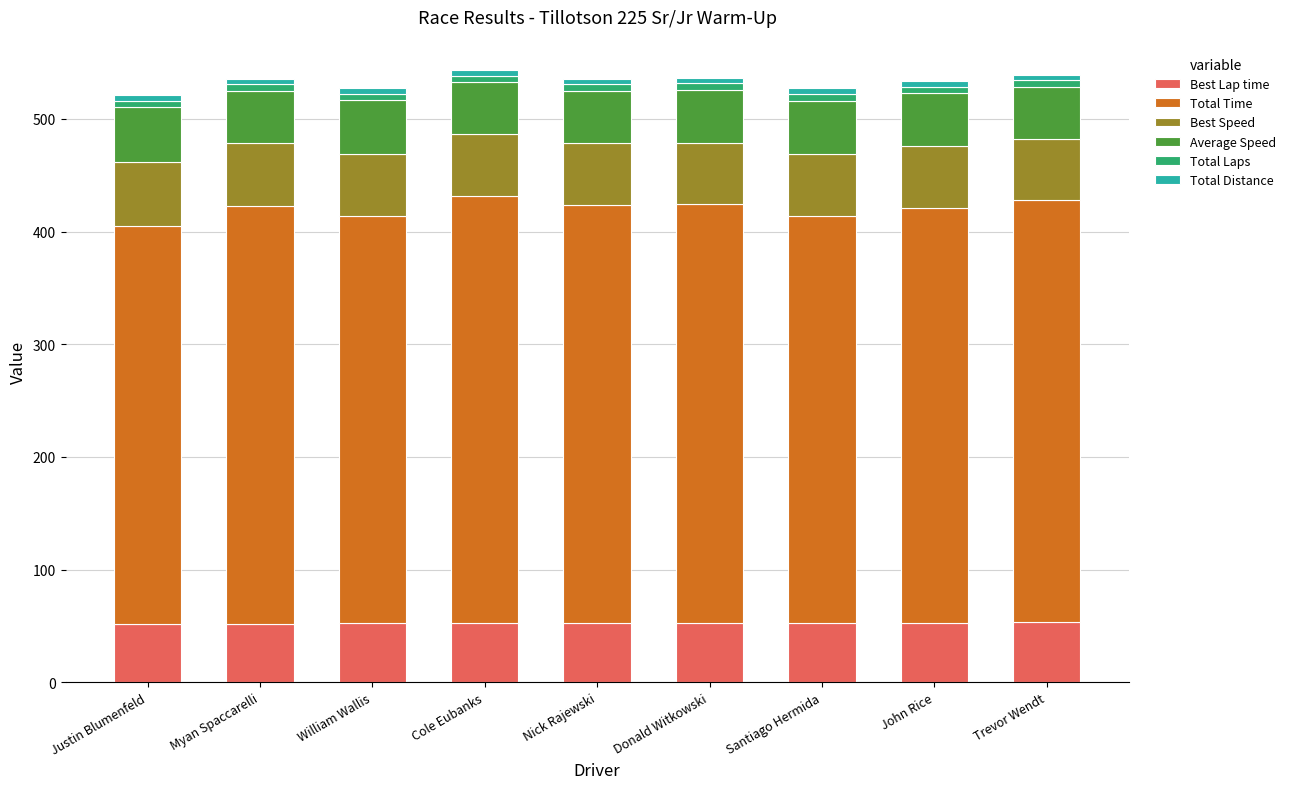

Is it true that Best Lap time equals 82.8 at William Wallis?

False